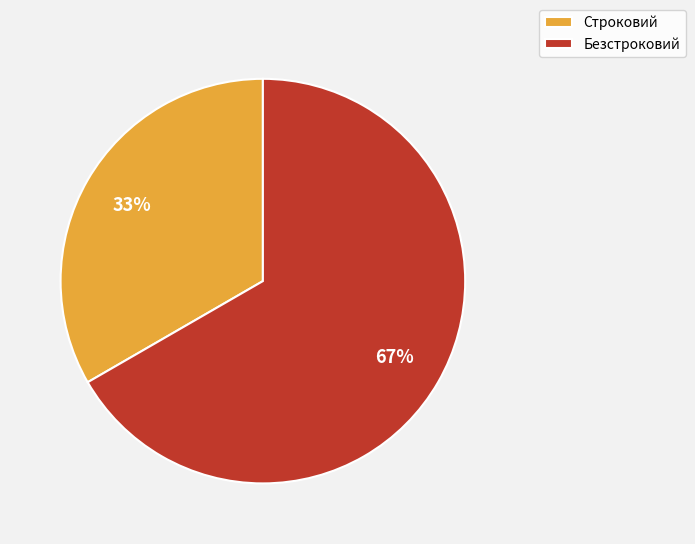

Which slice is the largest?

Безстроковий